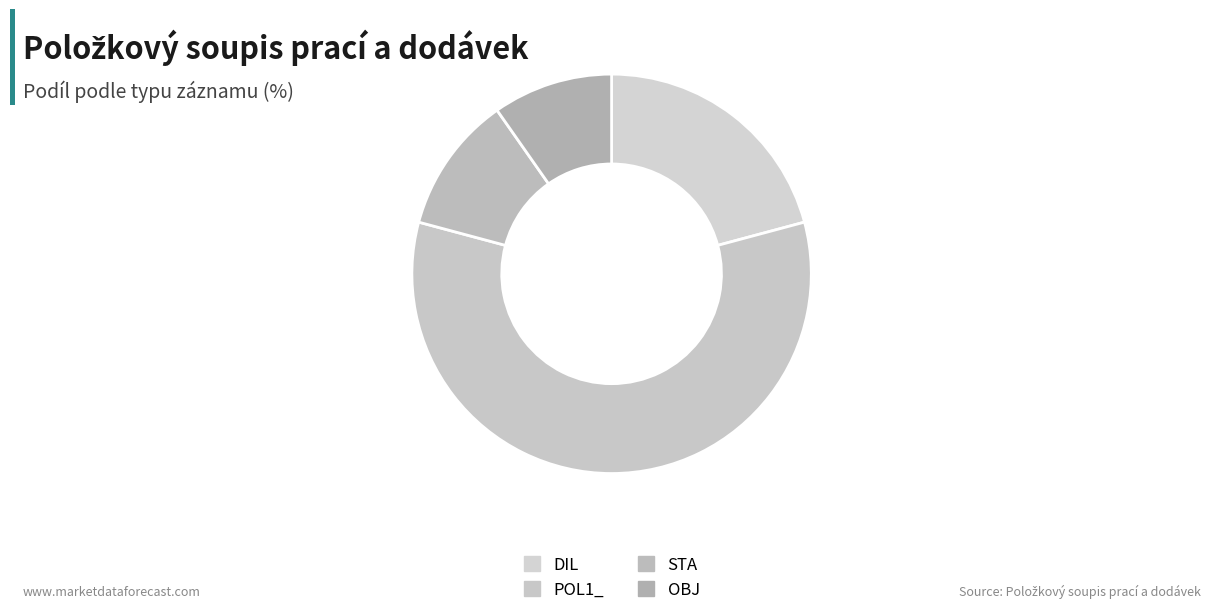

To the nearest percent, what is the average slice percentage?

25%